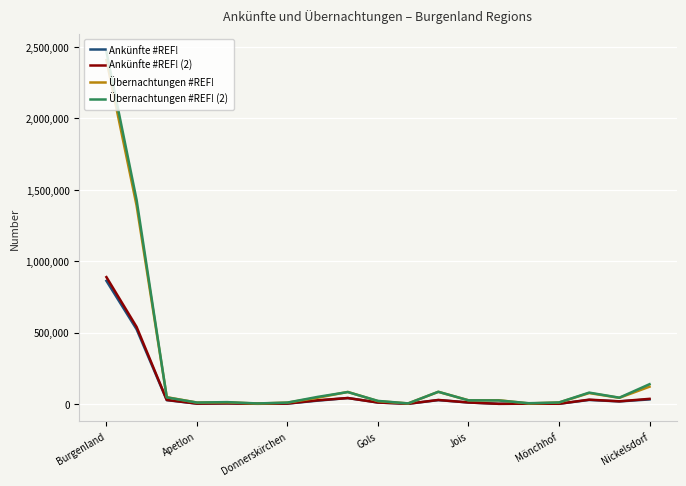

What is the greatest value displayed?

2466599